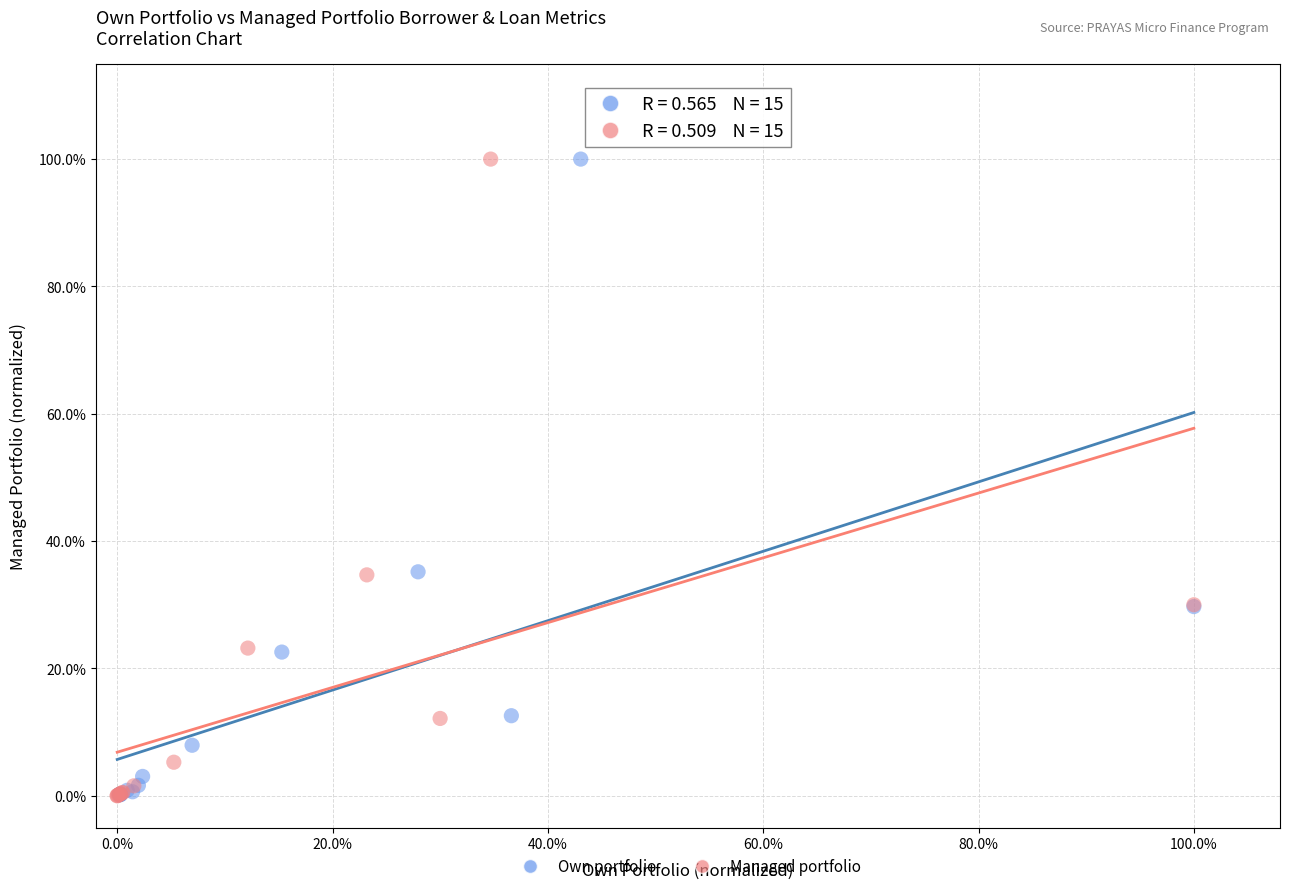

What are all the series names shown in the legend?

Own portfolio, Managed portfolio